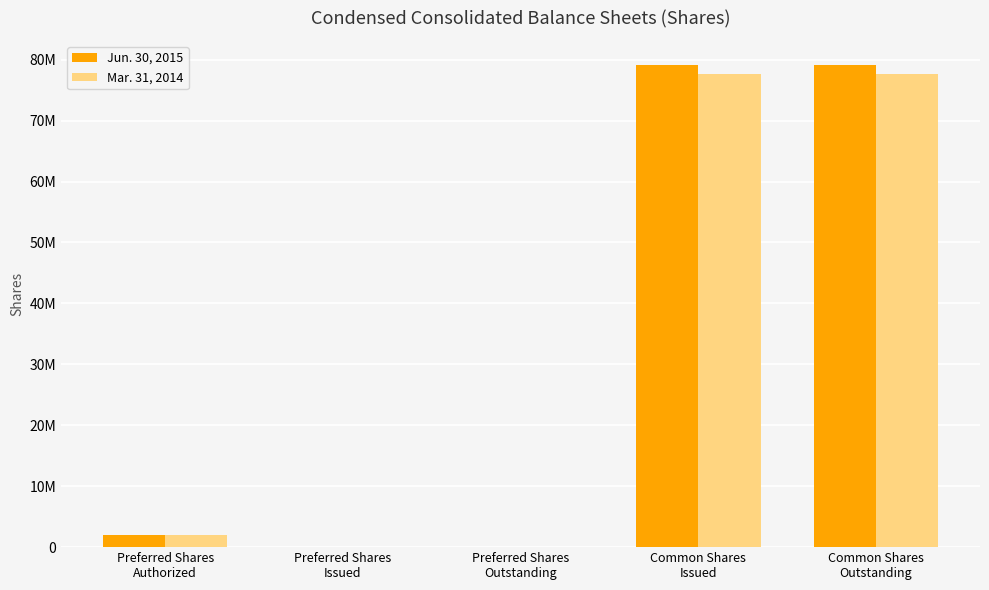

Are the bars grouped side by side (vs. stacked)?

Yes